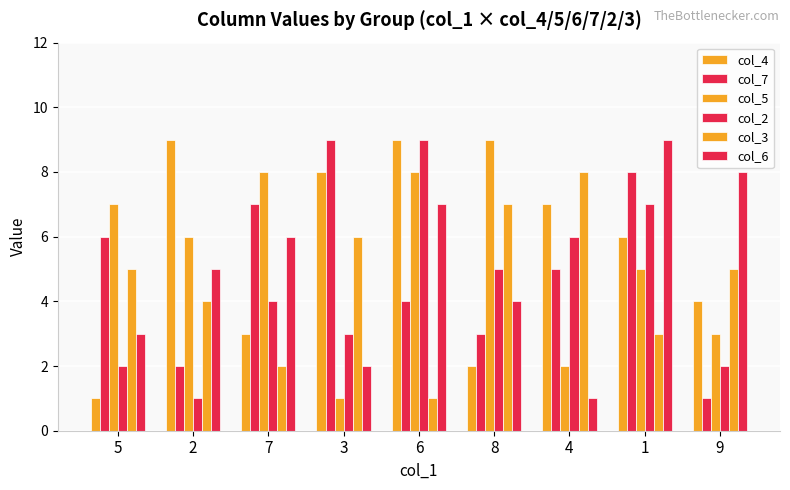

Which series has the widest spread of values?

col_4